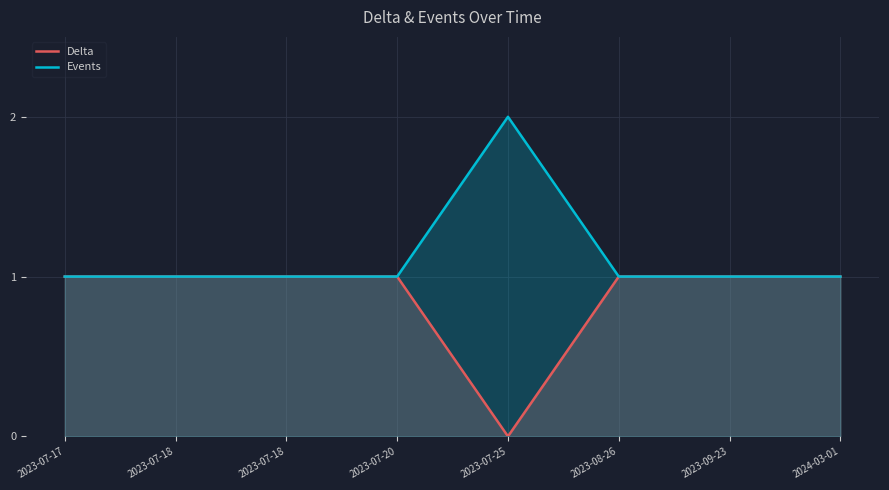

How many interior local peaks does the Events series have?

1